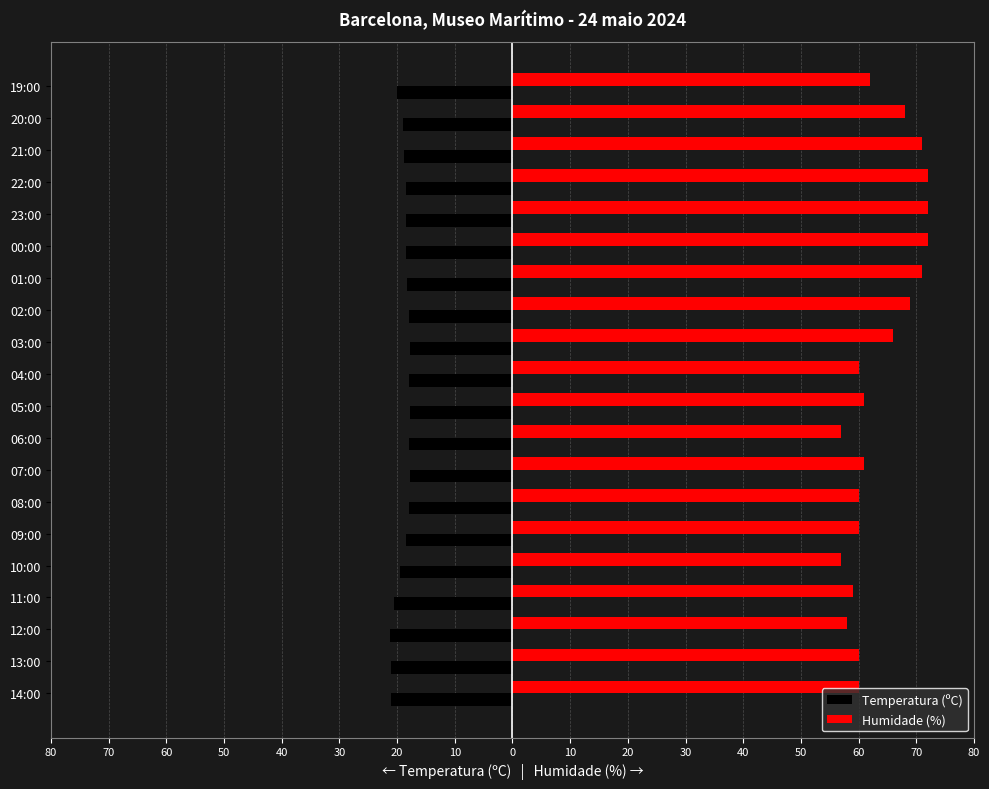

What are all the series names shown in the legend?

Temperatura (ºC), Humidade (%)